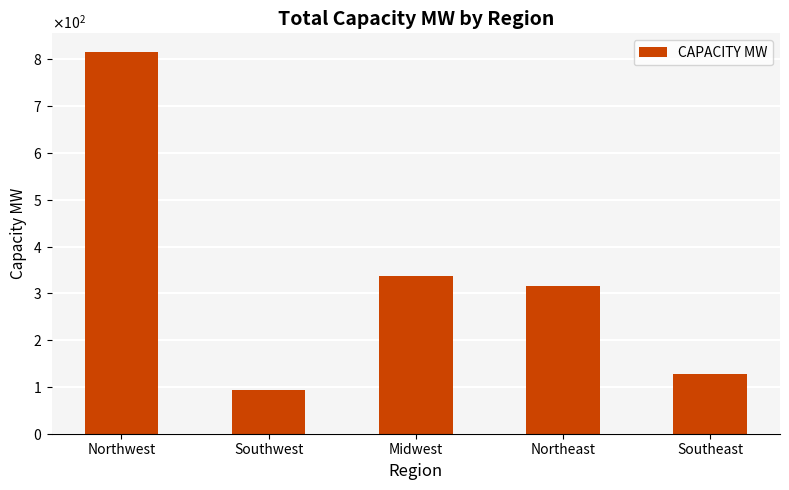

What position from the right is Midwest?

3